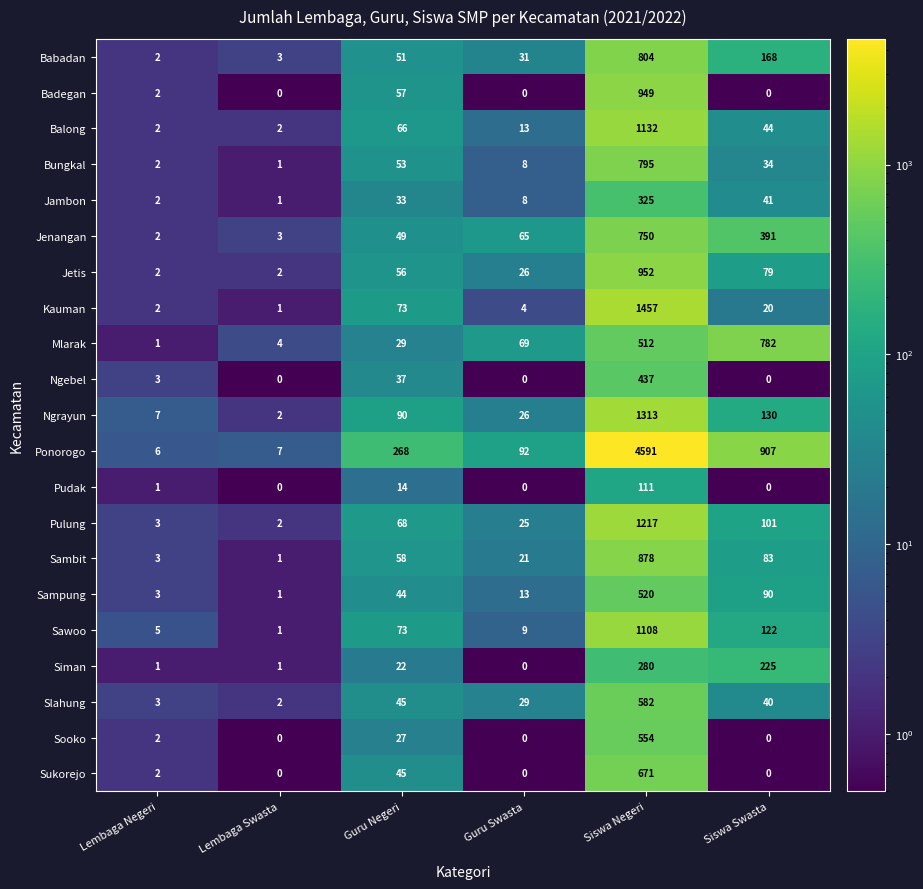

List the series in order of their peak value, highest first.

Ponorogo, Kauman, Ngrayun, Pulung, Balong, Sawoo, Jetis, Badegan, Sambit, Babadan, Bungkal, Mlarak, Jenangan, Sukorejo, Slahung, Sooko, Sampung, Ngebel, Jambon, Siman, Pudak